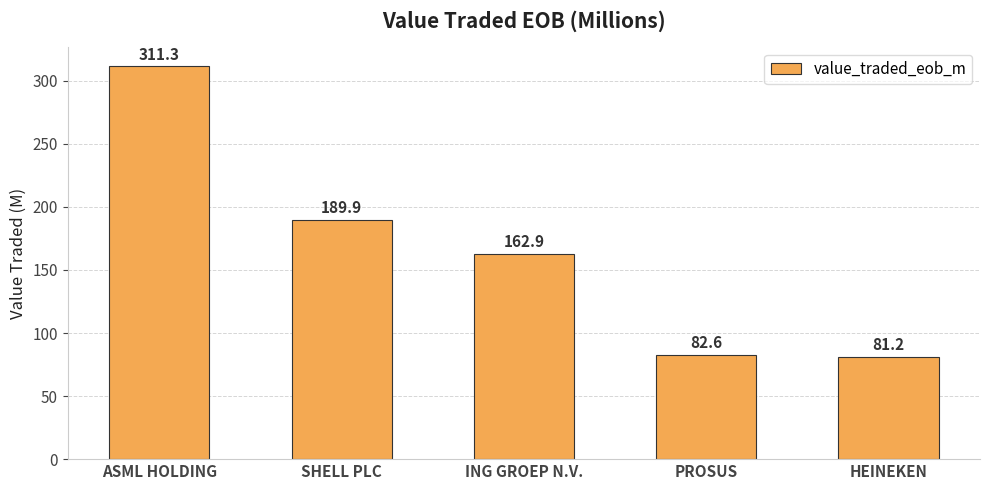

How many distinct data groups are displayed?

1